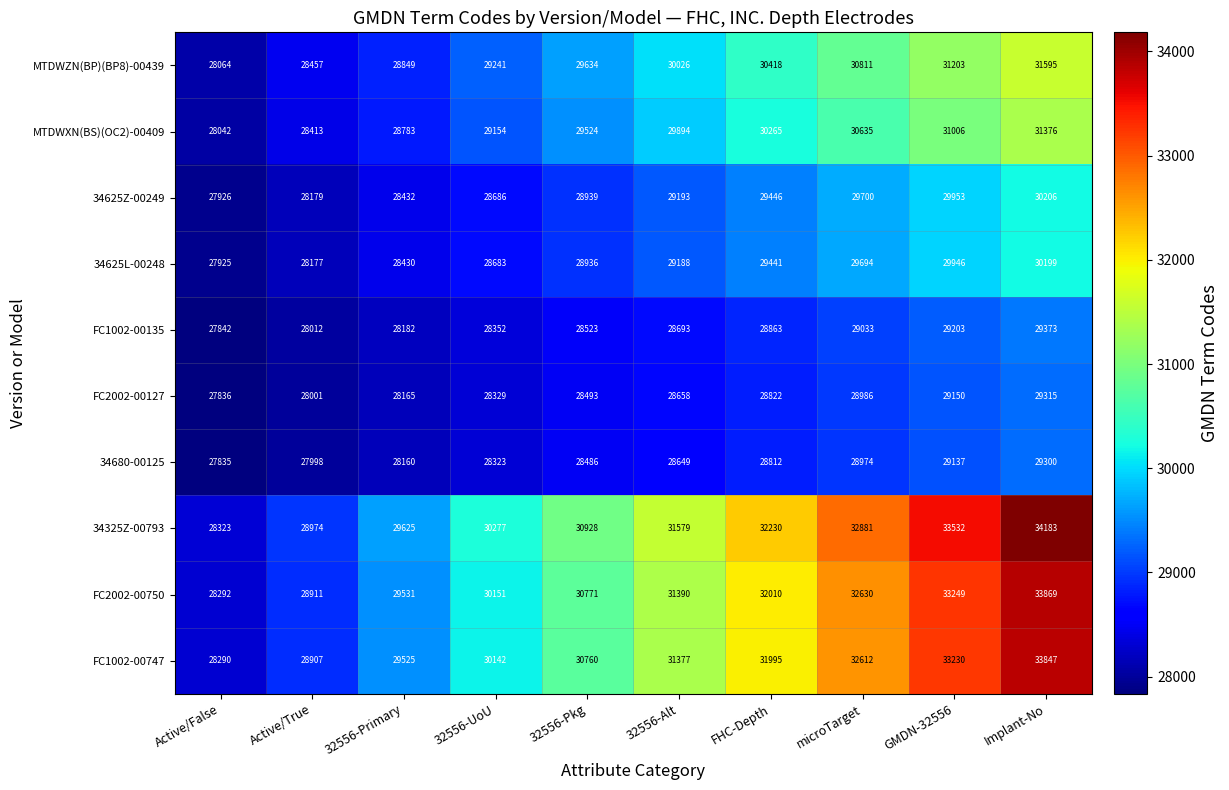

Which series has the largest range (max minus min)?

34325Z-00793